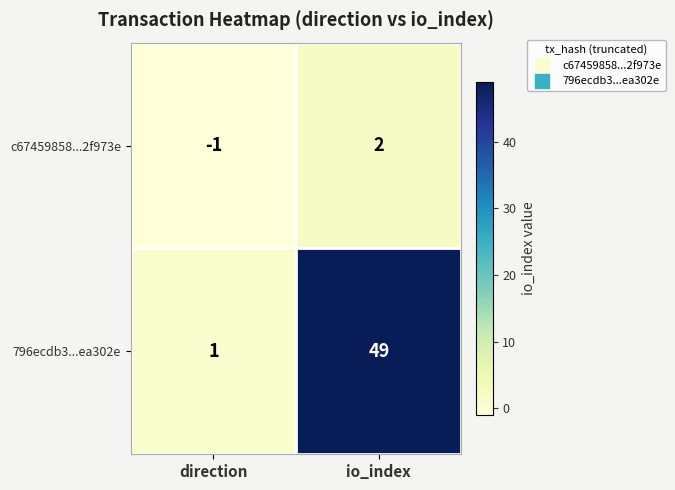

At which label is 796ecdb3...ea302e closest to 25?

direction